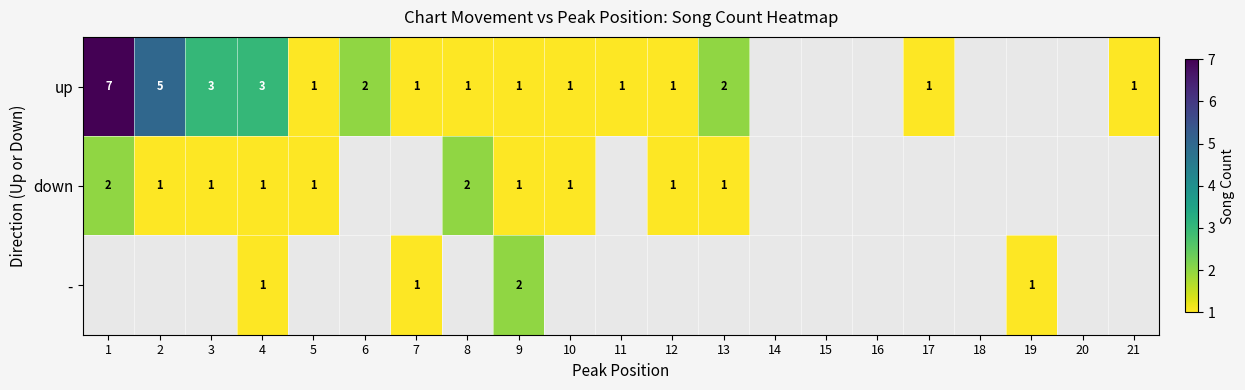

What is the maximum value shown in the chart?

7.0